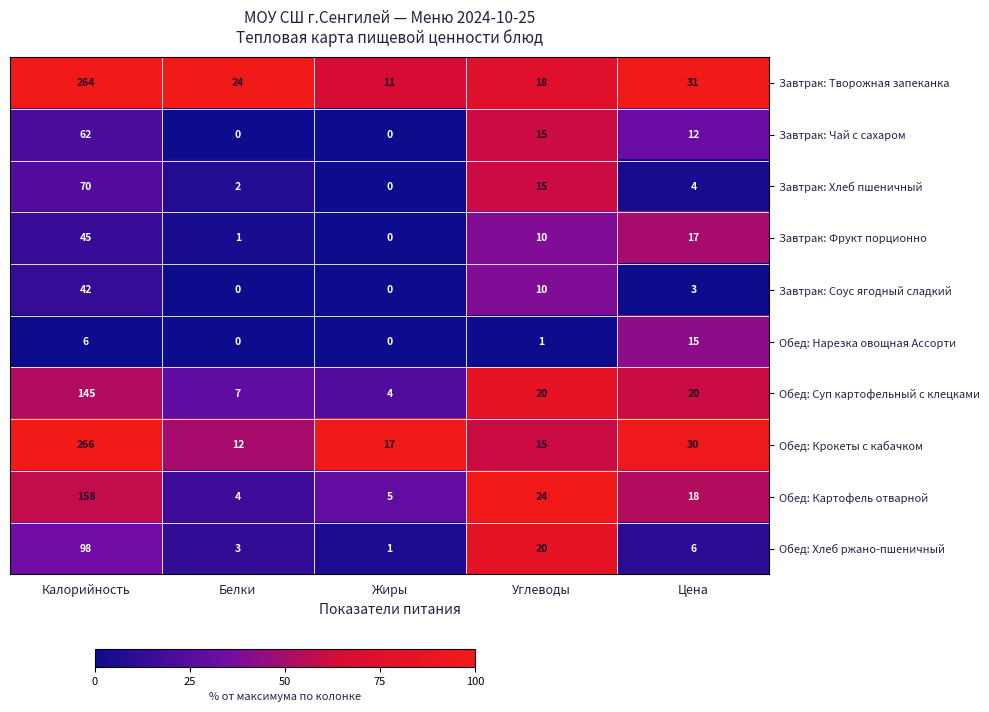

What is the spread (max minus min) of values at Жиры?

17